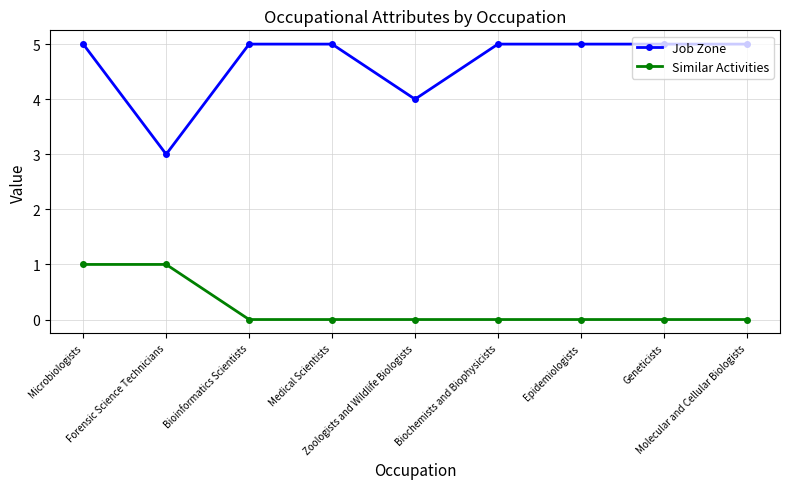

Reading left to right, extract all data points from this chart.

Job Zone: 5	3	5	5	4	5	5	5	5
Similar Activities: 1	1	0	0	0	0	0	0	0